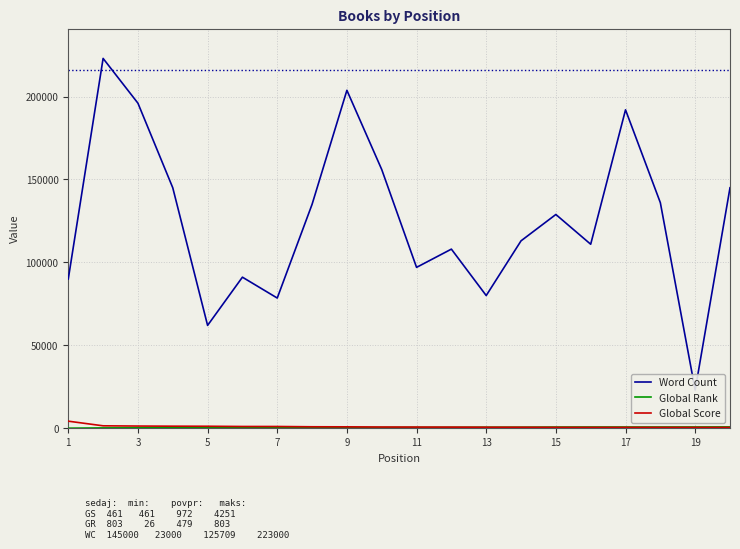

At 1, list the series in order from largest to smallest.

Word Count, Global Score, Global Rank